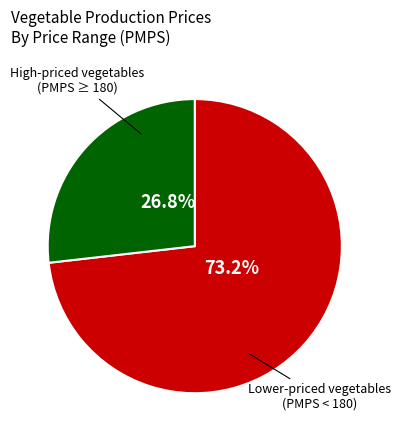

Does any single category account for the majority?

Yes